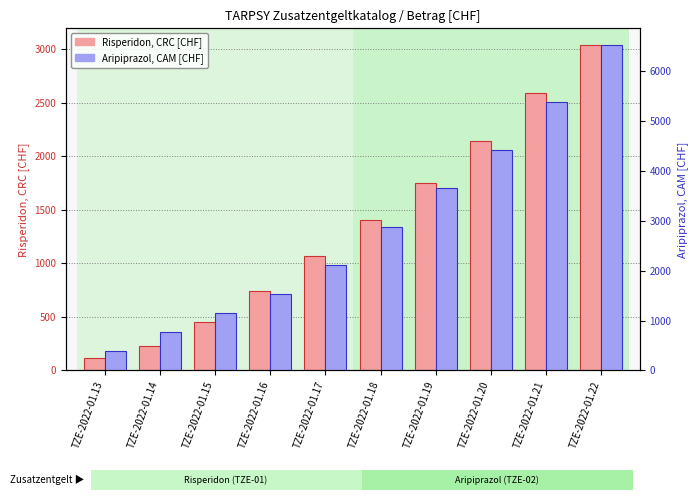

At which category is the sum across all series the highest?

TZE-2022-01.22